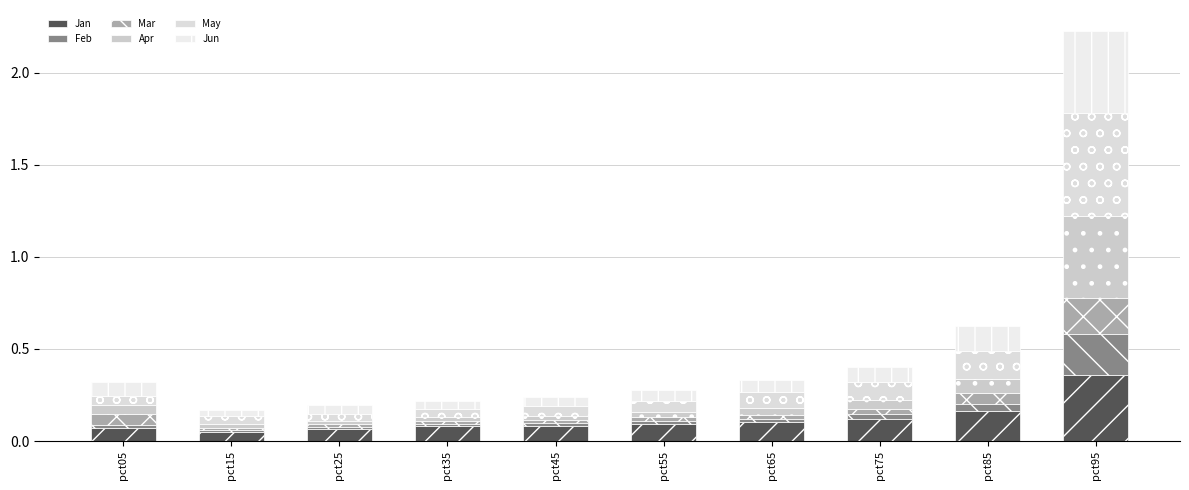

Rank the categories by Jun value from lowest to highest.

pct15, pct35, pct25, pct45, pct55, pct65, pct05, pct75, pct85, pct95